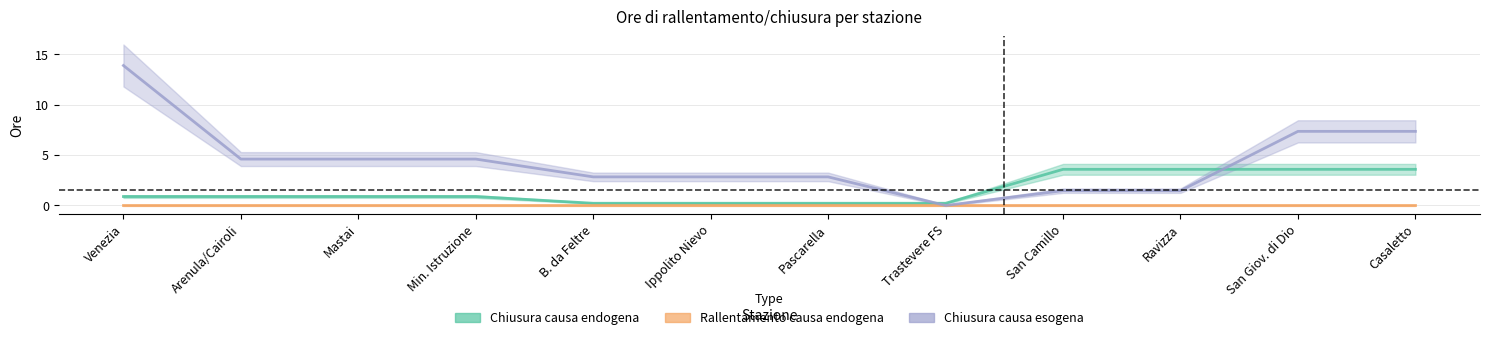

List the series in order of their peak value, highest first.

Chiusura causa esogena, Chiusura causa endogena, Rallentamento causa endogena